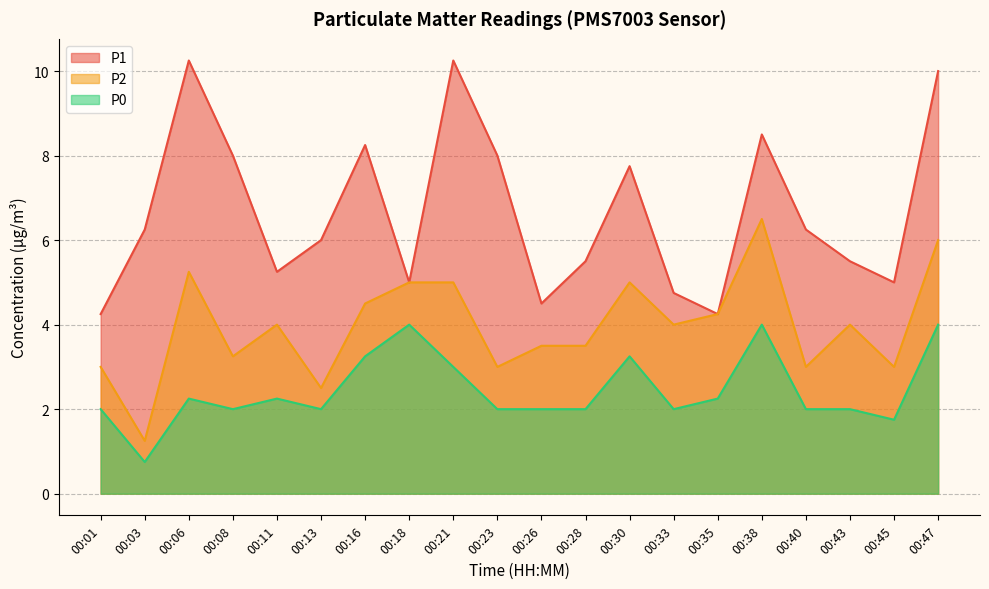

True or false: P0 and P1 cross at least once.

False